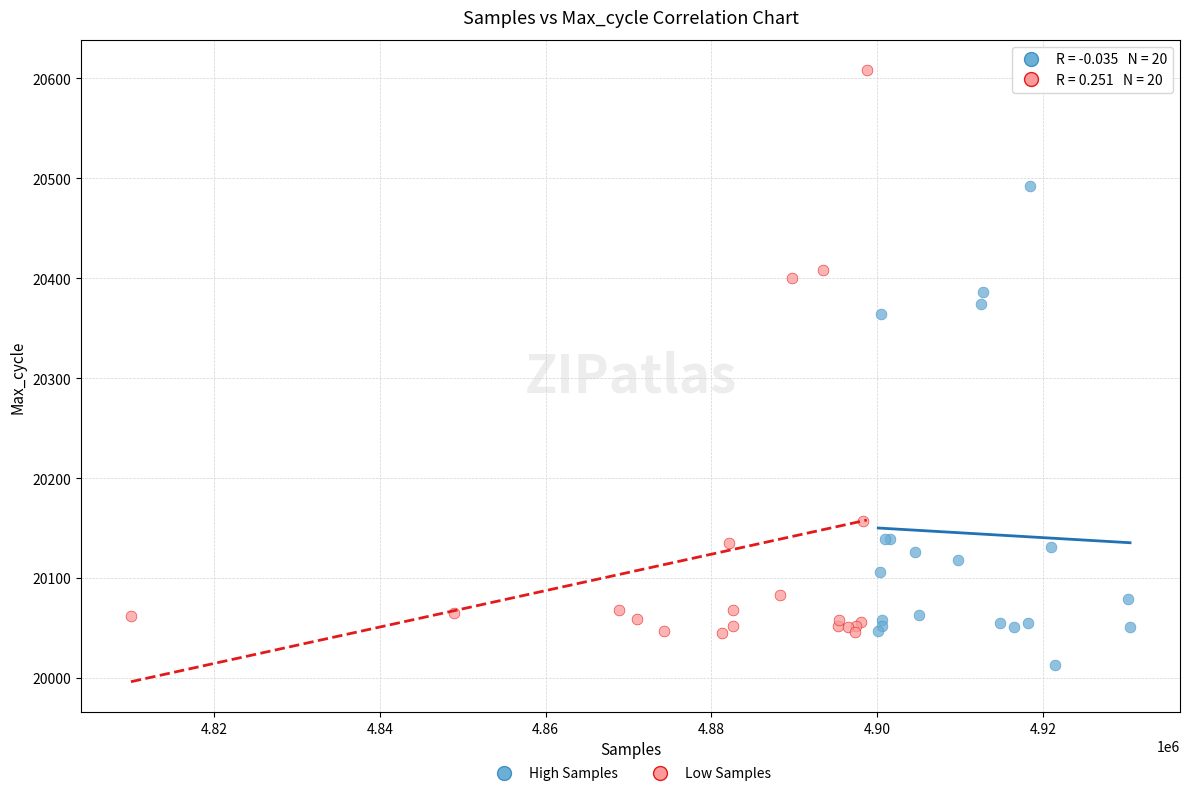

What are all the series names shown in the legend?

High Samples, Low Samples